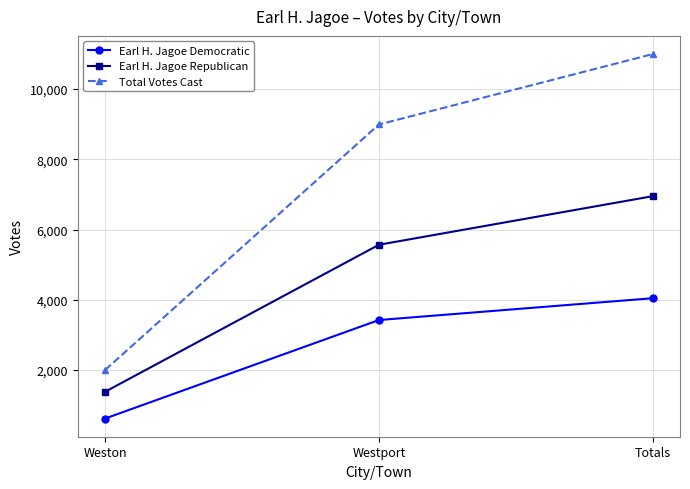

What is the sum of the Earl H. Jagoe Democratic values at Weston and Totals?

4667